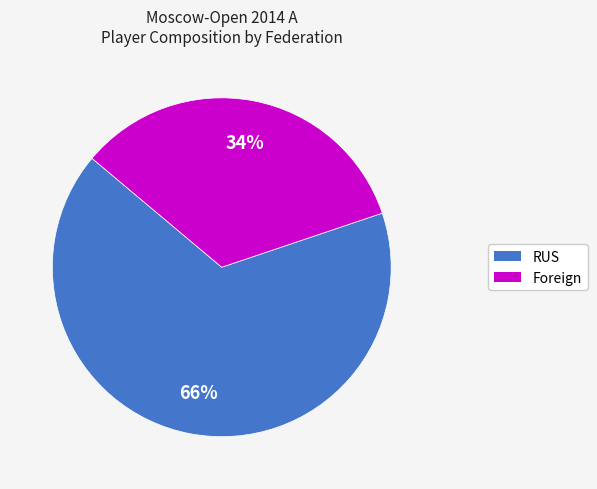

Is there any slice that represents more than half of the pie?

Yes